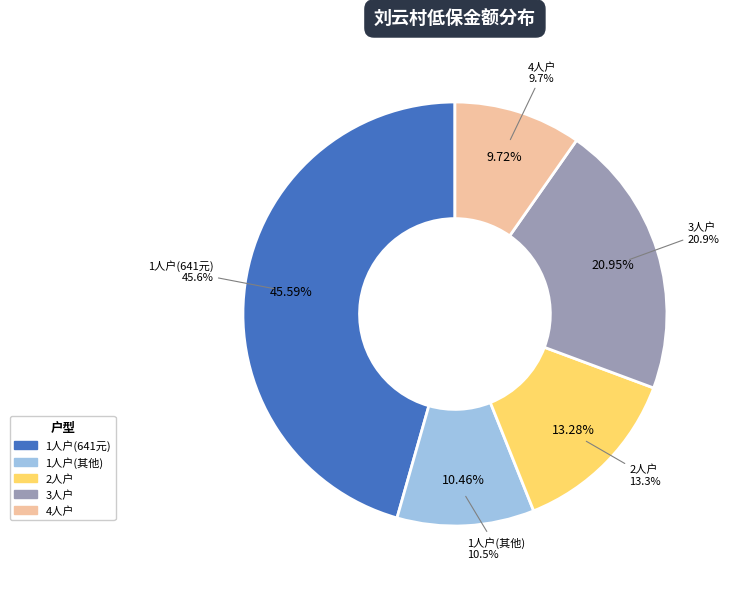

Is 3 the majority of the pie?

No